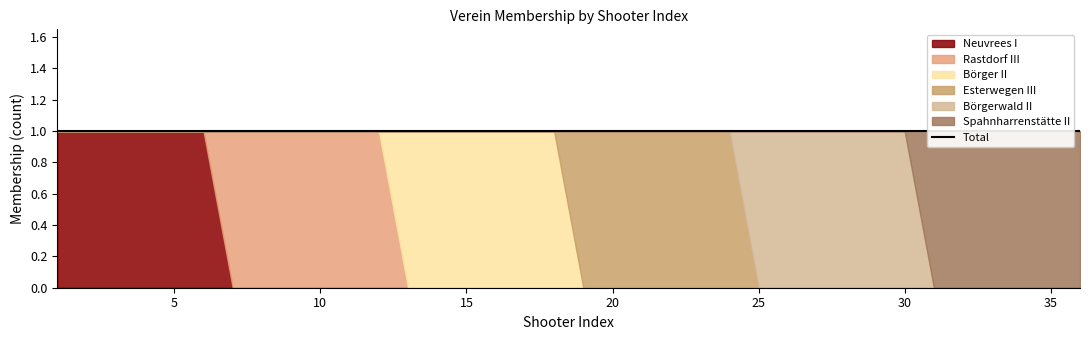

Which label corresponds to the smallest value in the chart?

7